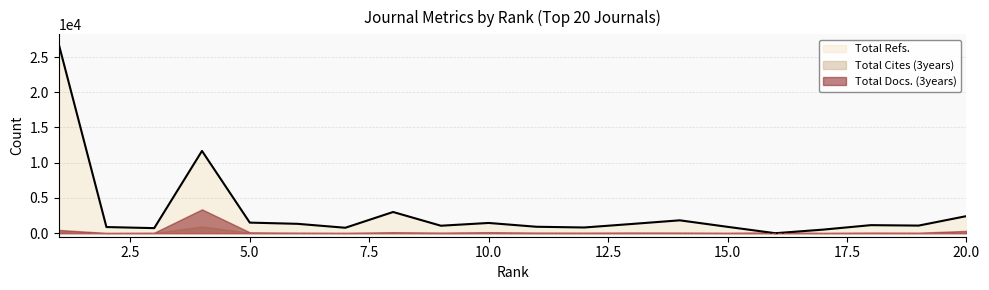

Which series has the largest total across all categories?

Total Refs.